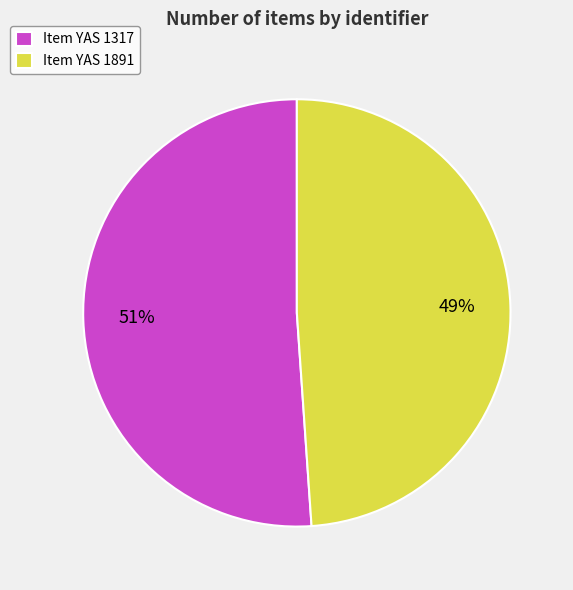

Is there a majority slice in this chart?

Yes